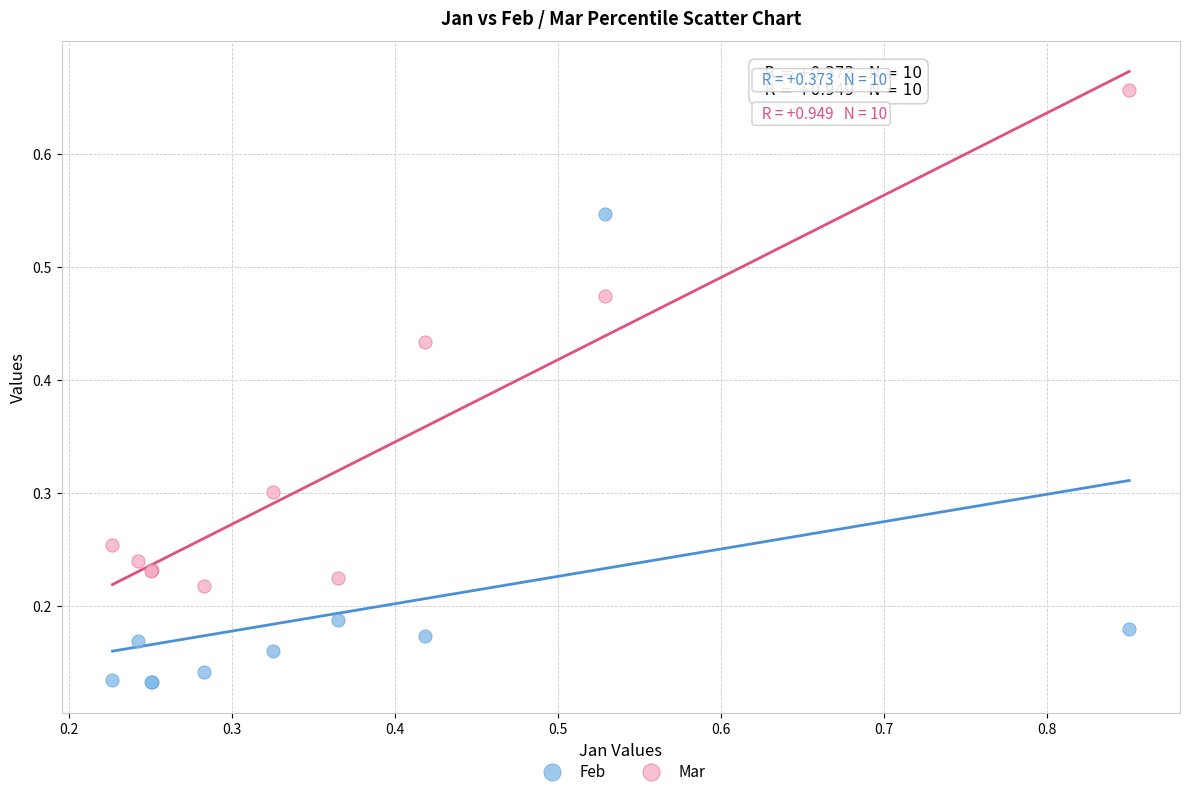

What is the X range (max minus min) for the scatter plot?

0.6